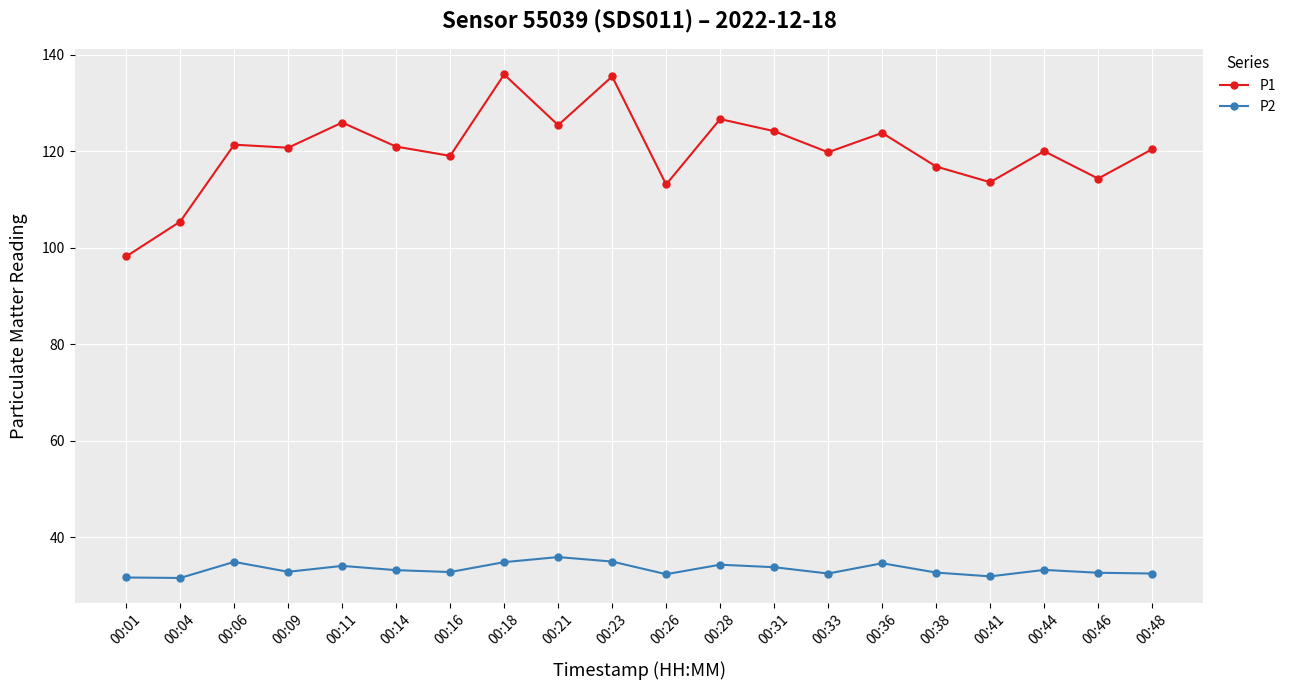

How many distinct data groups are displayed?

2